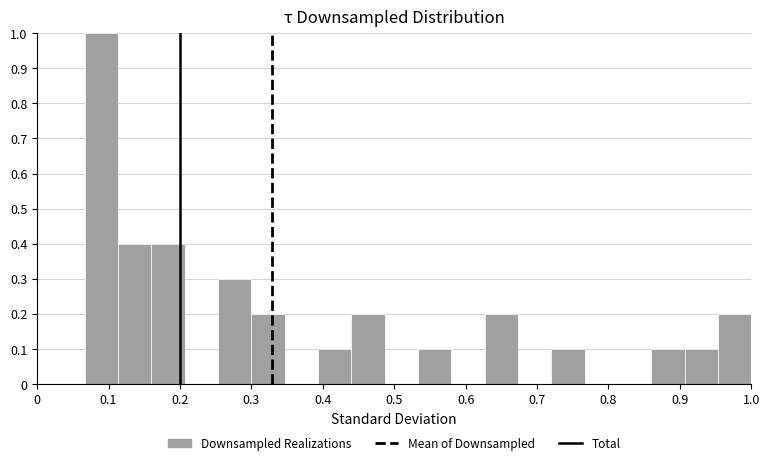

How tall is the bar that spans 0.63 to 0.67 on the x-axis? Neither the bar edges nor the heights are printed on the chart, so give them approximately, as read against the axes.

0.2